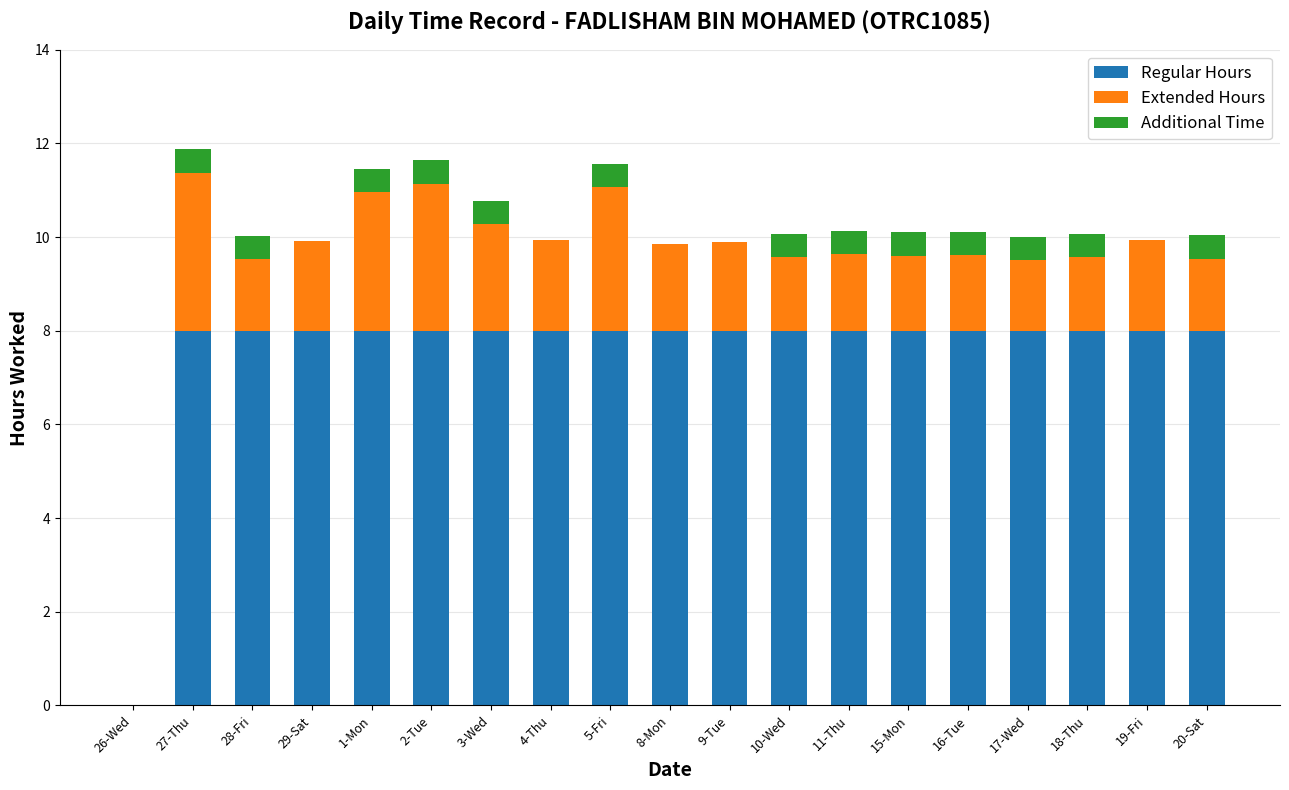

What is the sum of the Regular Hours values at 4-Thu and 20-Sat?

16.0